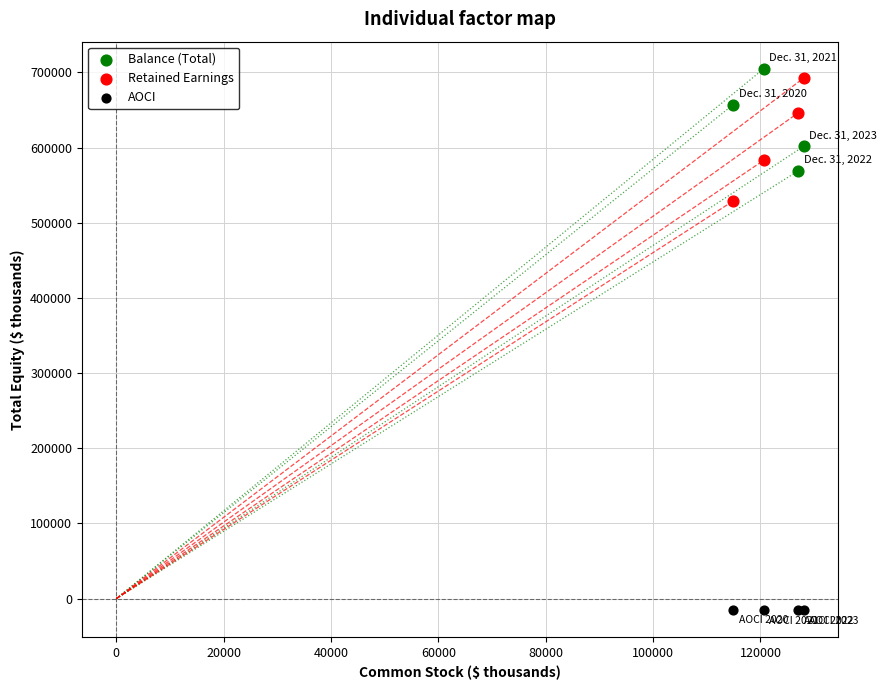

Across all series, what Y value is closest to 344761?

529005